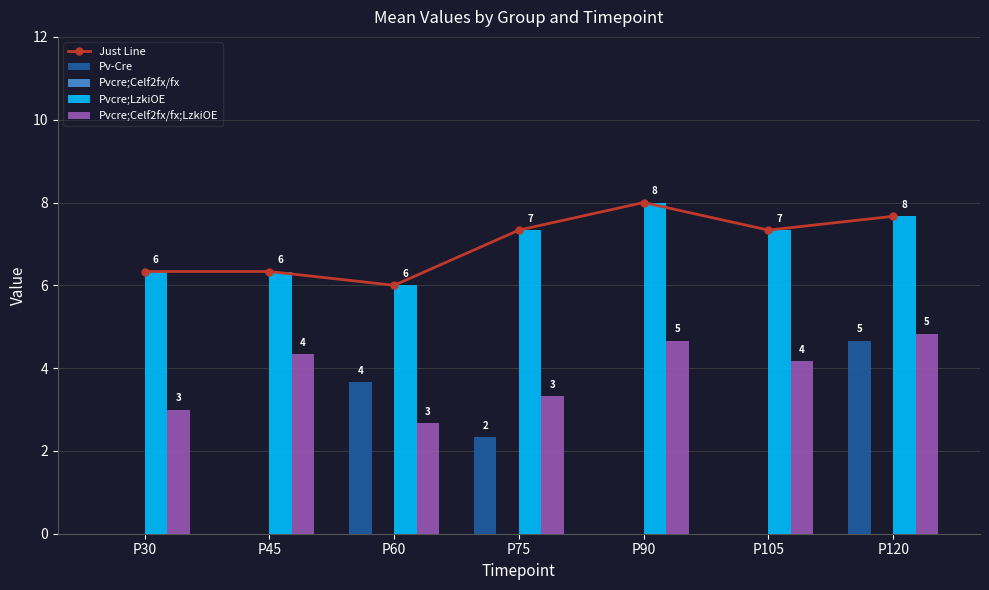

Read the Pv-Cre value at P60.

3.7